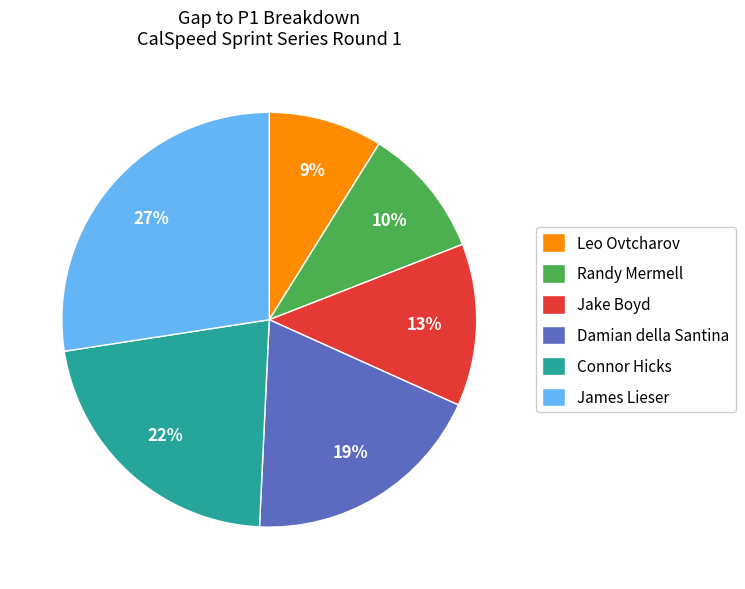

Is the sum of James Lieser and Leo Ovtcharov greater than half?

No